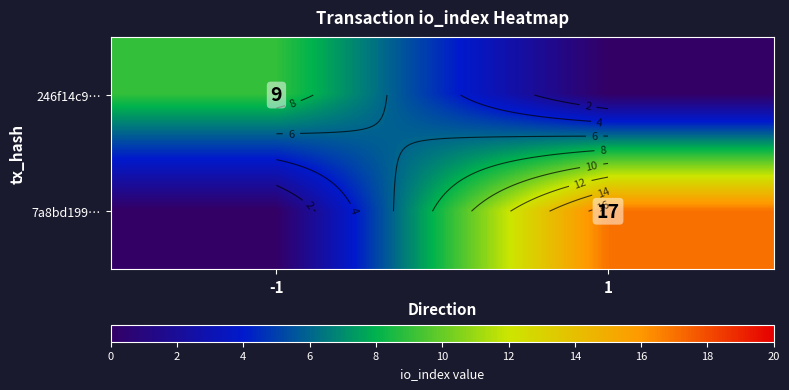

What is the average value of the 7a8bd199… series?

8